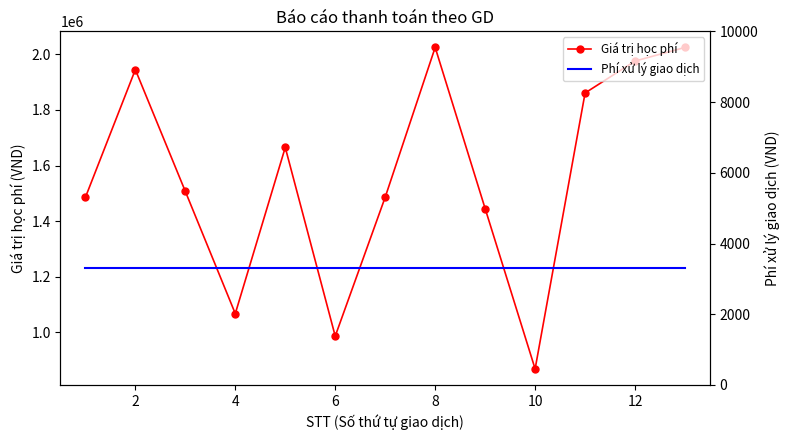

How many values in the Giá trị học phí series exceed 1507000?

6